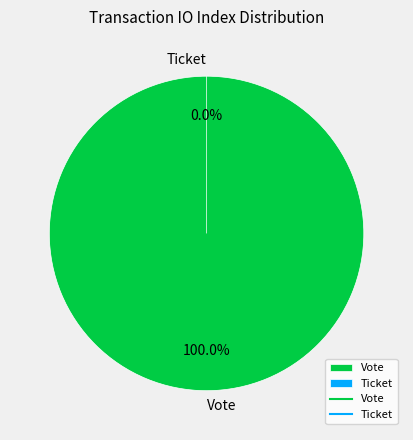

How many segments does this pie chart have?

2